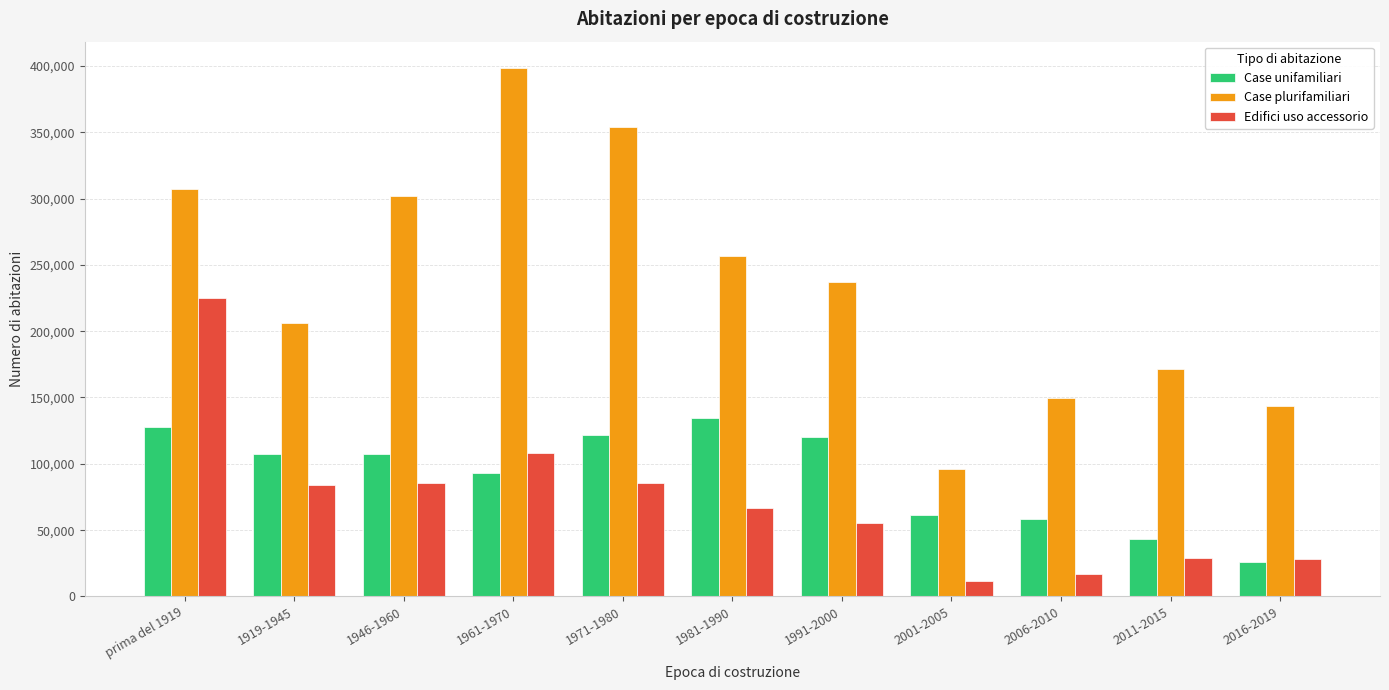

What position from the left is 2006-2010?

9